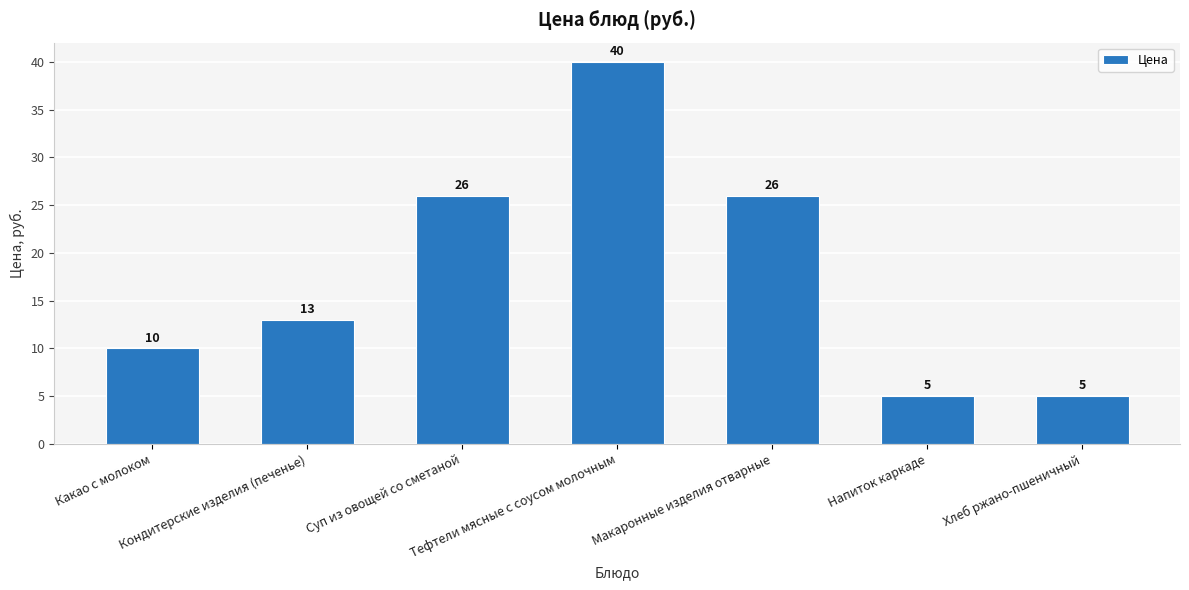

What is the greatest value displayed?

40